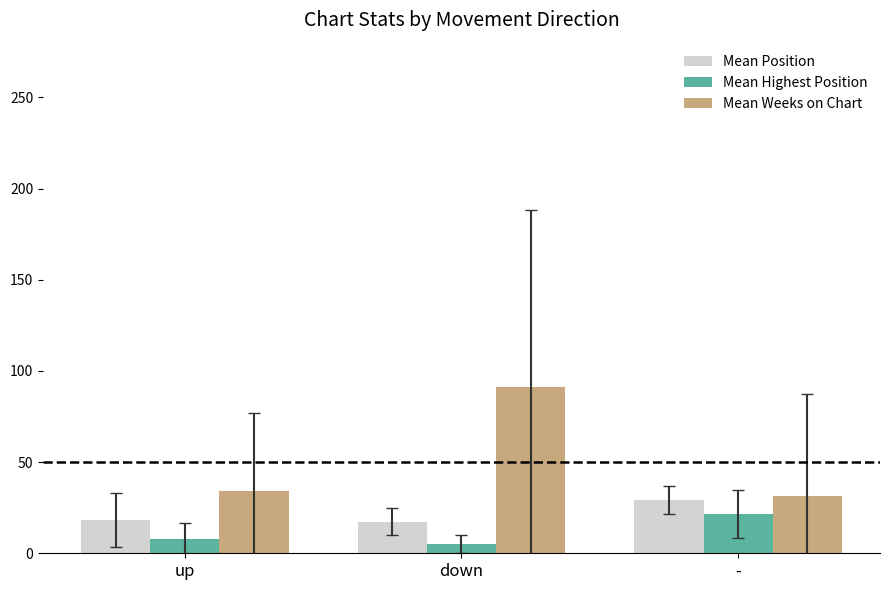

Between up and down, which series saw the biggest shift?

Mean Weeks on Chart